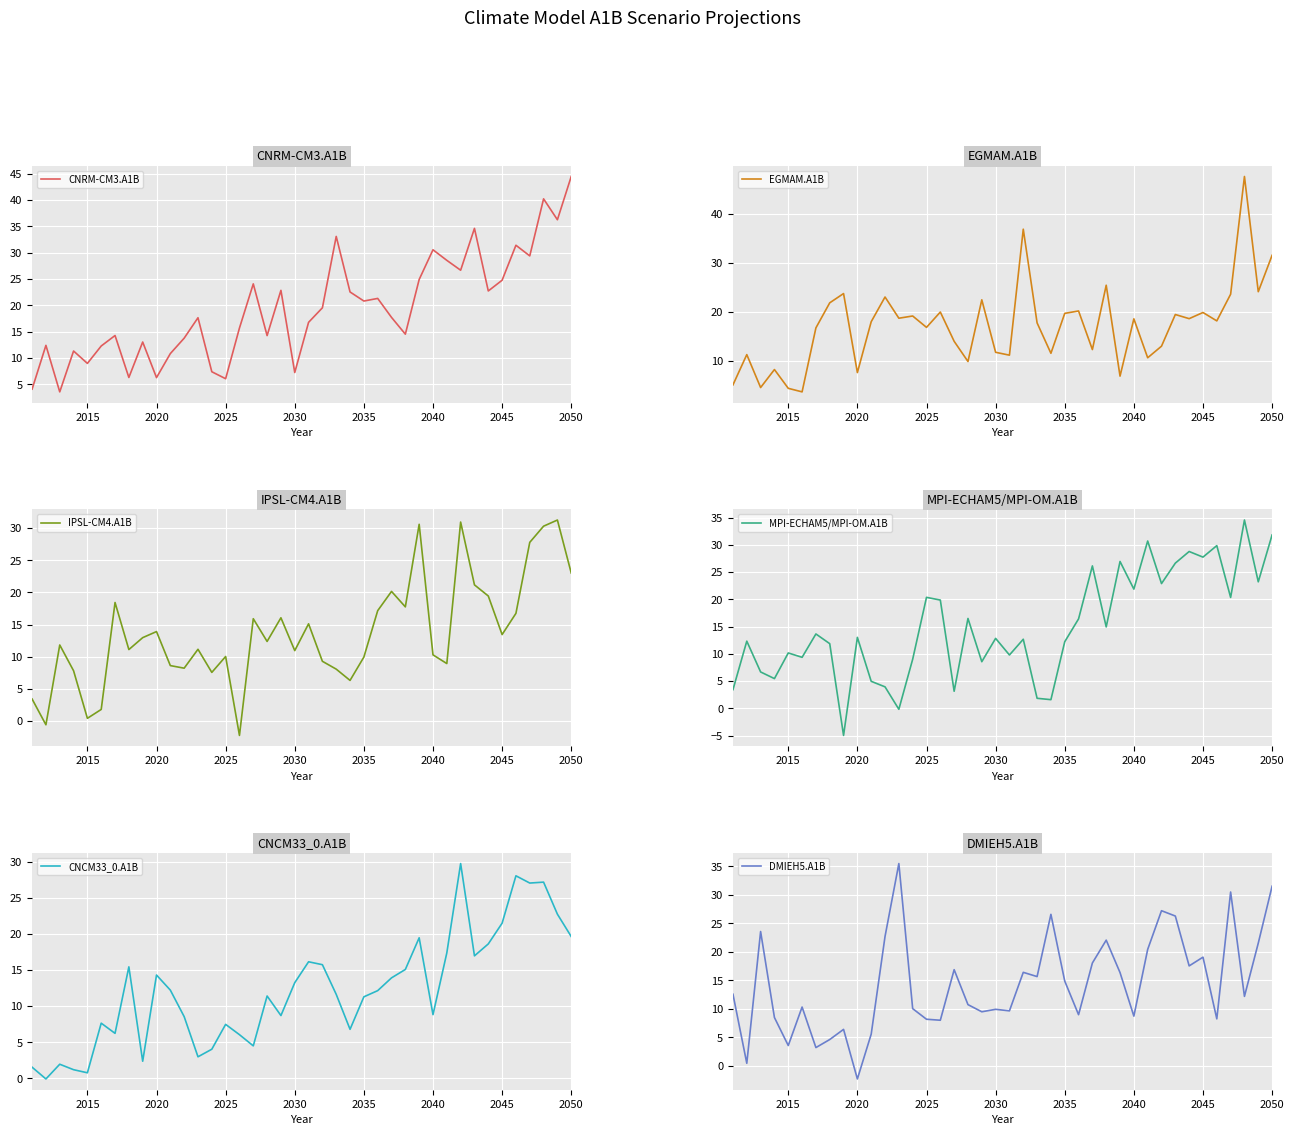

How many intersections are there between CNCM33_0.A1B and CNRM-CM3.A1B?

12